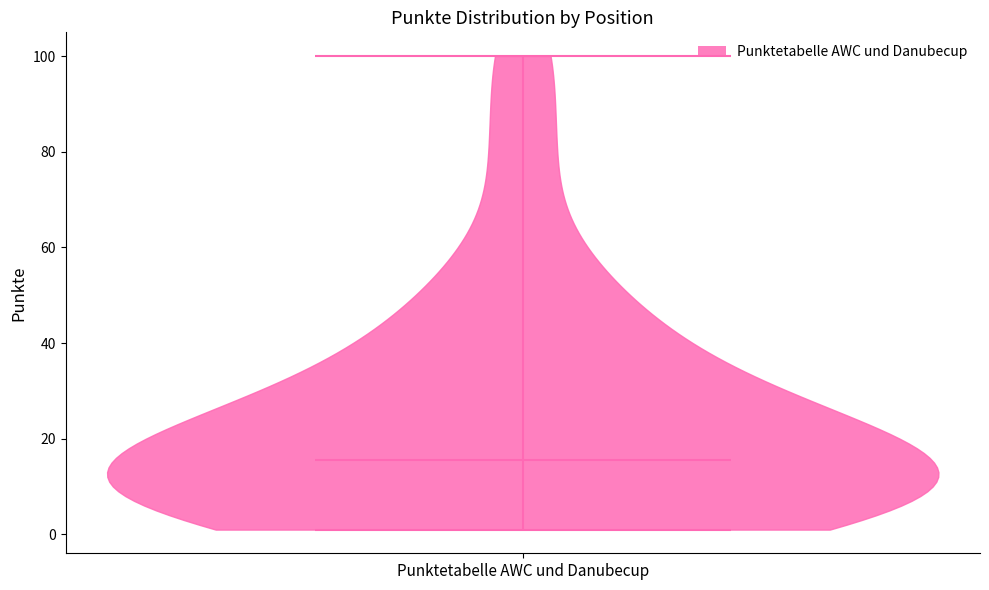

What is the highest point the violin for Punktetabelle AWC und Danubecup reaches on the y-axis? The values are not printed on the chart, so give them approximately, as read against the axis.

100